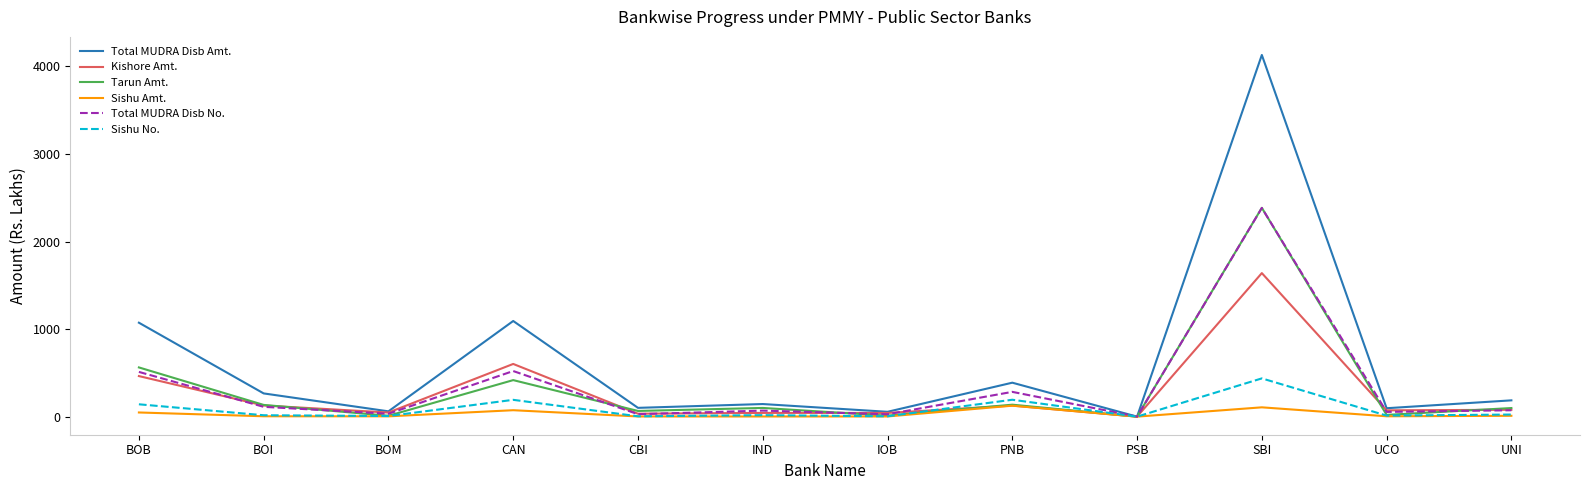

What is the greatest value displayed?

4131.7